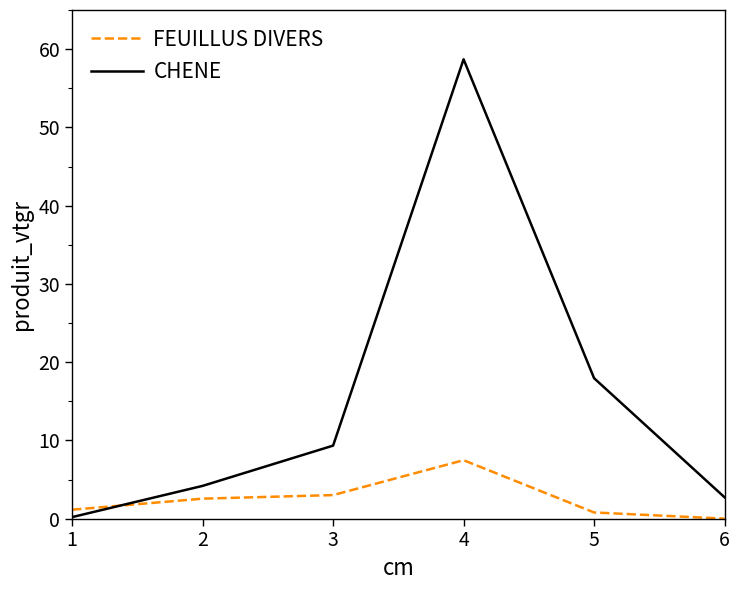

Reading right to left, extract all data points from this chart.

FEUILLUS DIVERS: 0.0	0.8	7.5	3.0	2.6	1.1
CHENE: 2.7	17.9	58.7	9.3	4.2	0.2